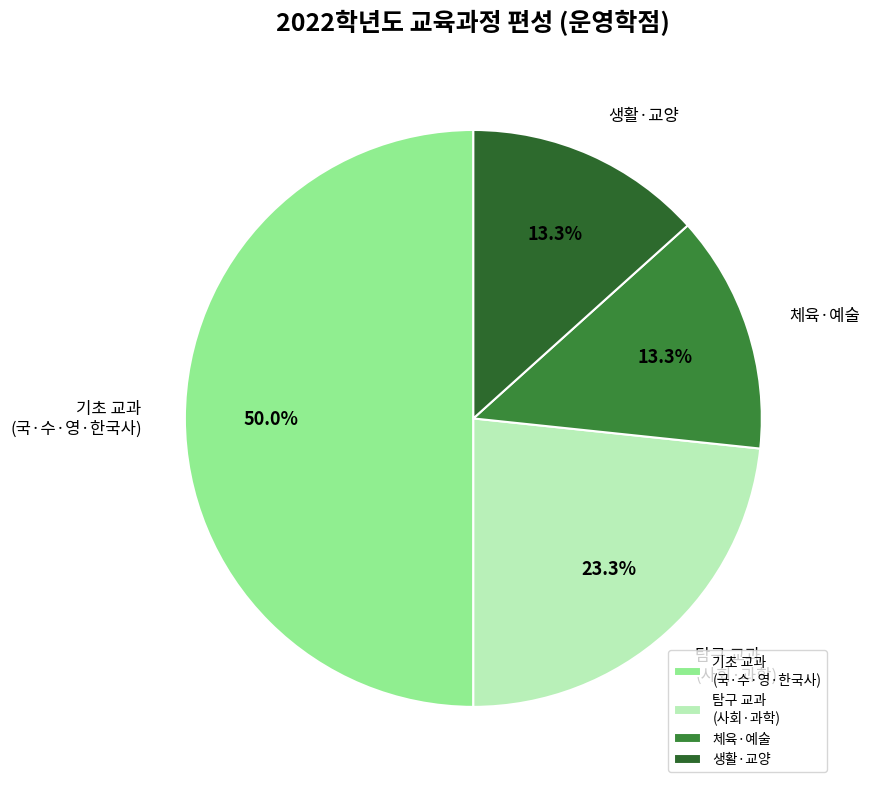

To the nearest percent, what is the difference between the largest and smallest slice percentages?

37%